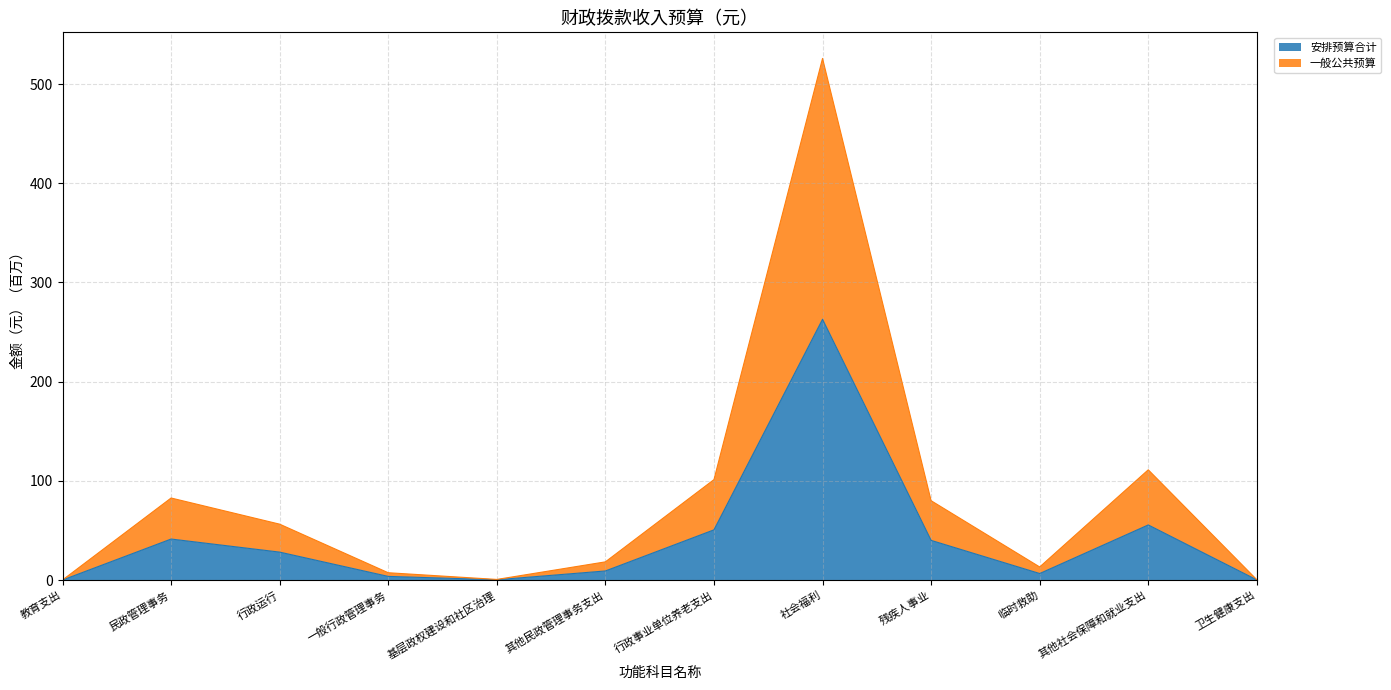

What is the maximum value shown in the chart?

525.9